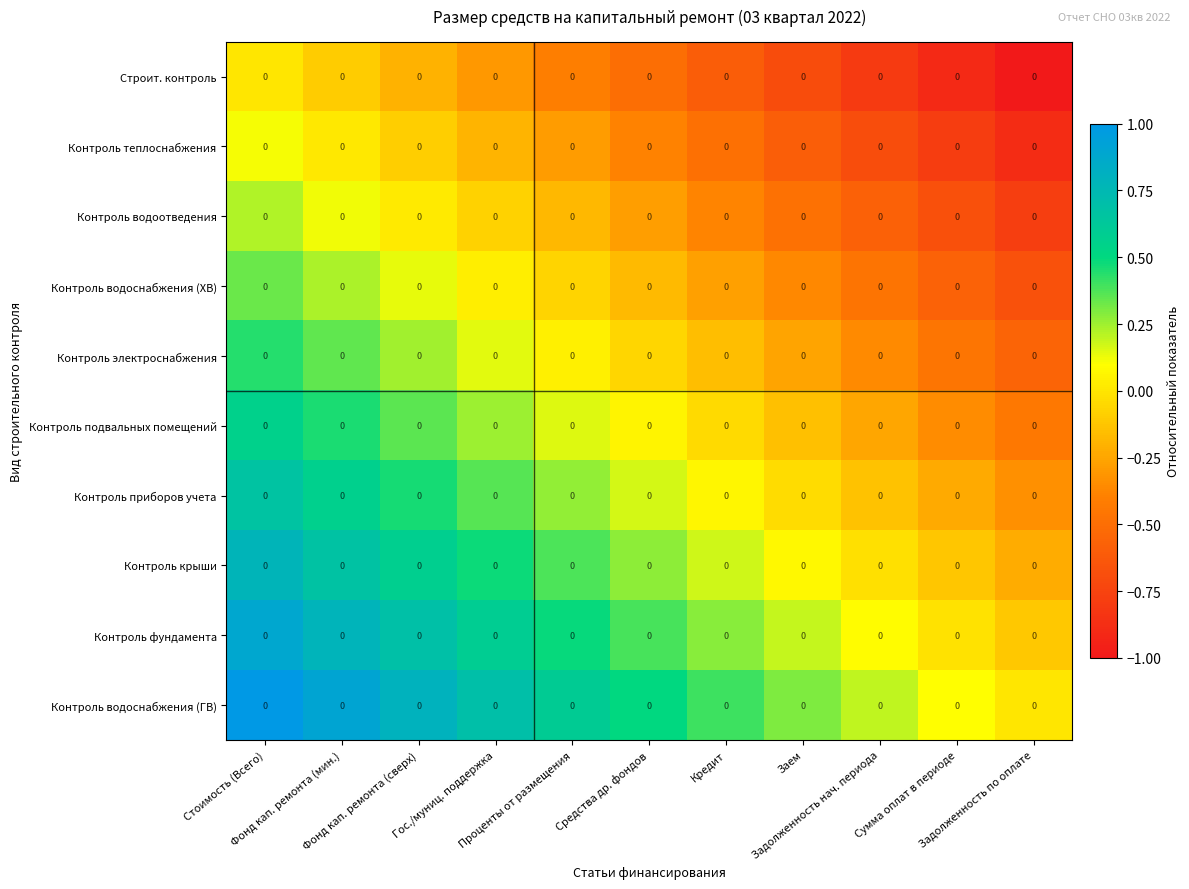

At Сумма оплат в периоде, list the series in order from smallest to largest.

Строит. контроль, Контроль теплоснабжения, Контроль водоотведения, Контроль водоснабжения (ХВ), Контроль электроснабжения, Контроль подвальных помещений, Контроль приборов учета, Контроль крыши, Контроль фундамента, Контроль водоснабжения (ГВ)